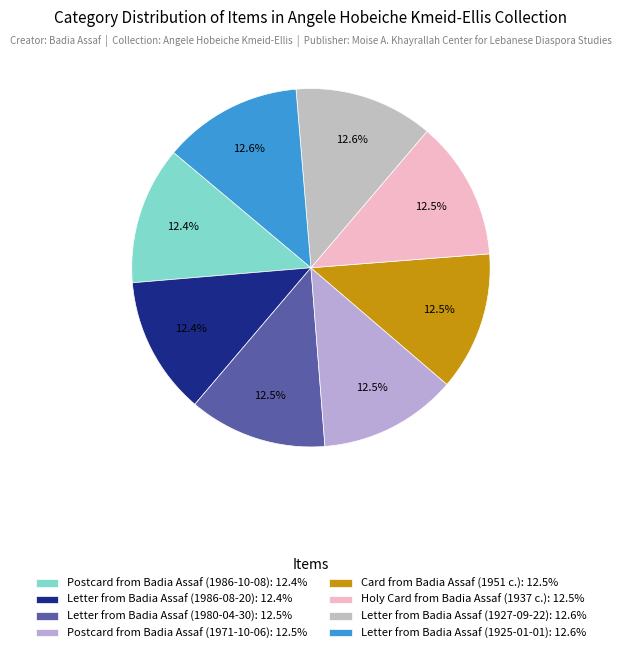

To the nearest percent, what is the average slice percentage?

12%